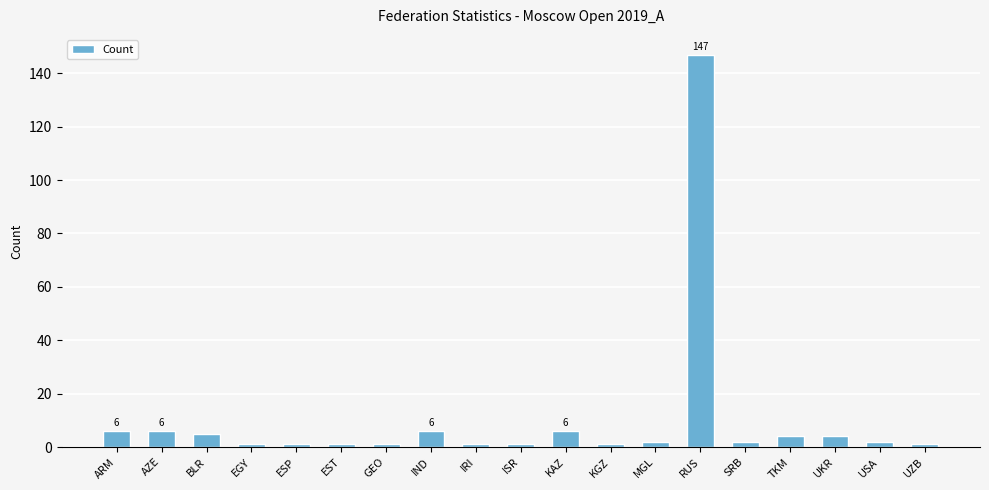

How many series are shown in this chart?

1